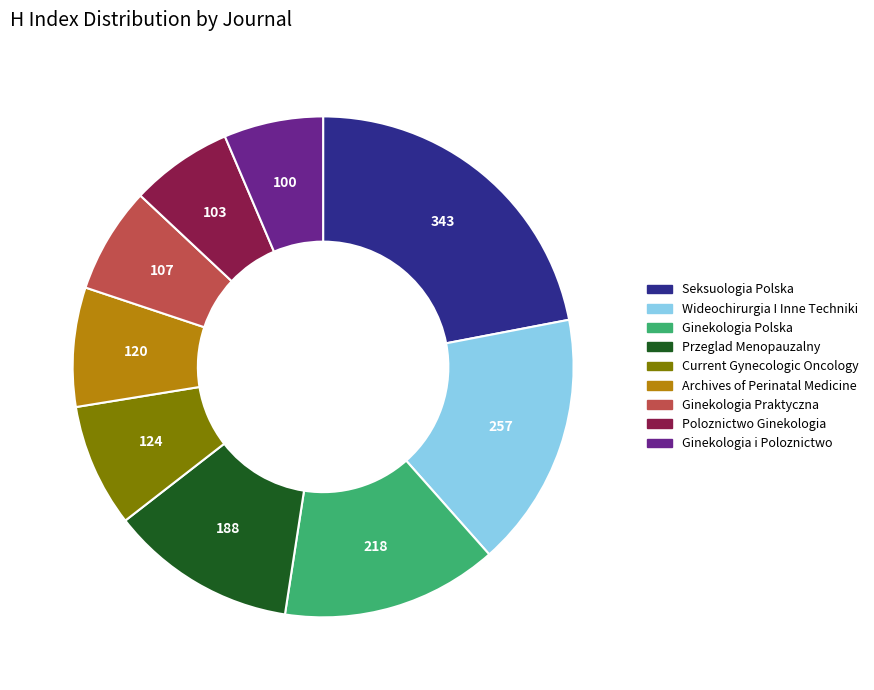

Which has a higher value, Ginekologia i Poloznictwo or Archives of Perinatal Medicine?

Archives of Perinatal Medicine